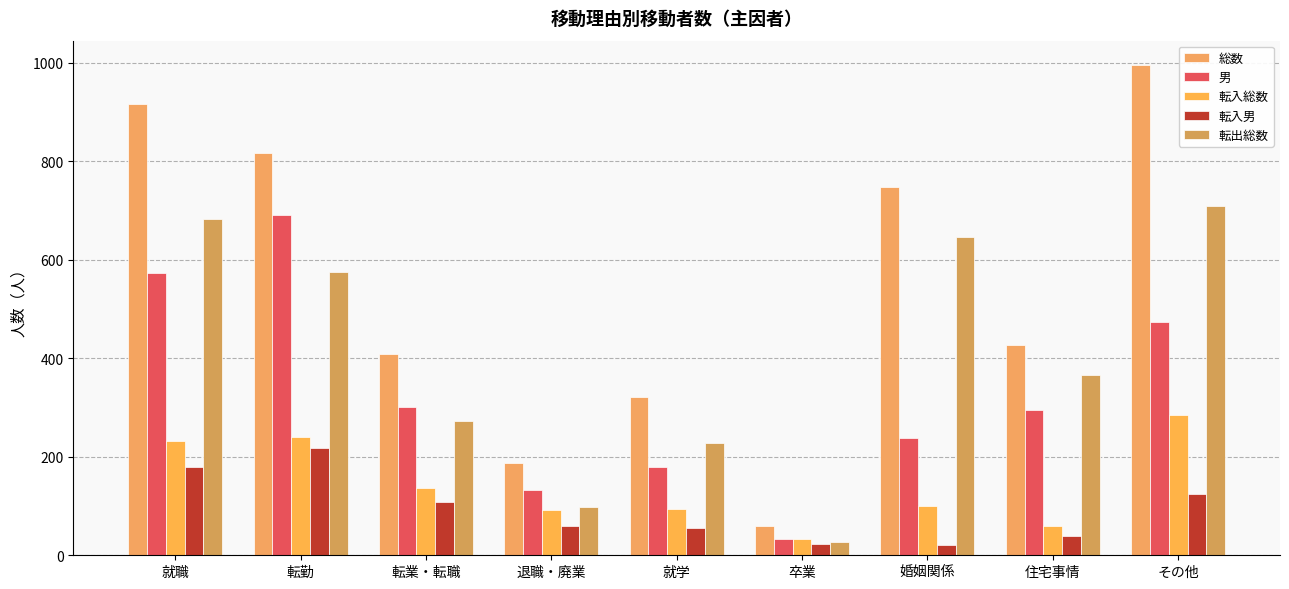

Where does the 転出総数 series first go above 366?

就職